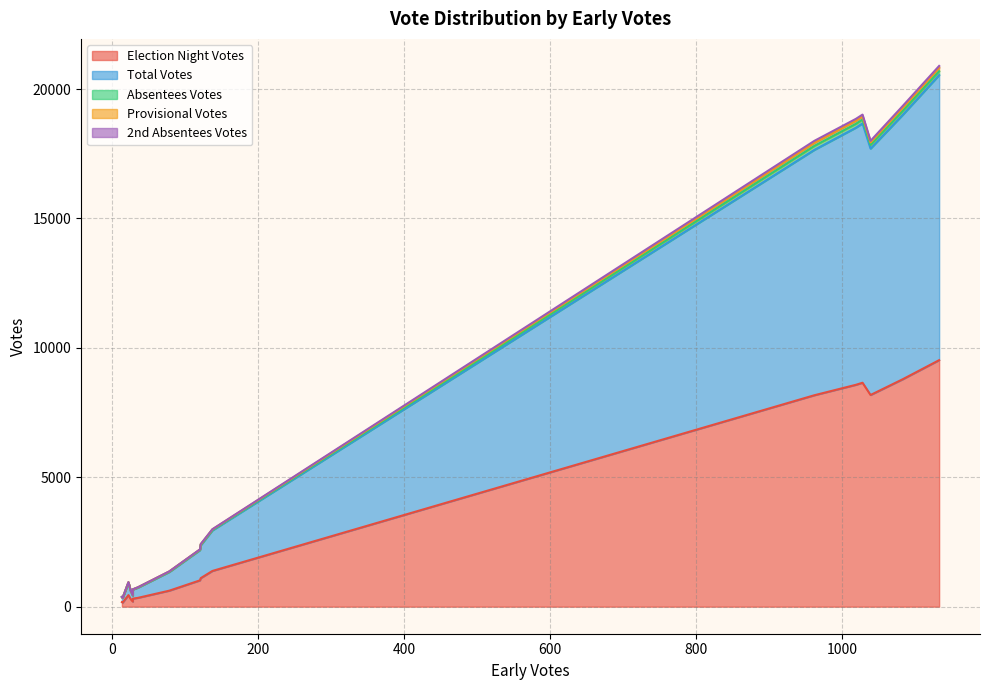

At which label does Election Night Votes reach its peak?

1133